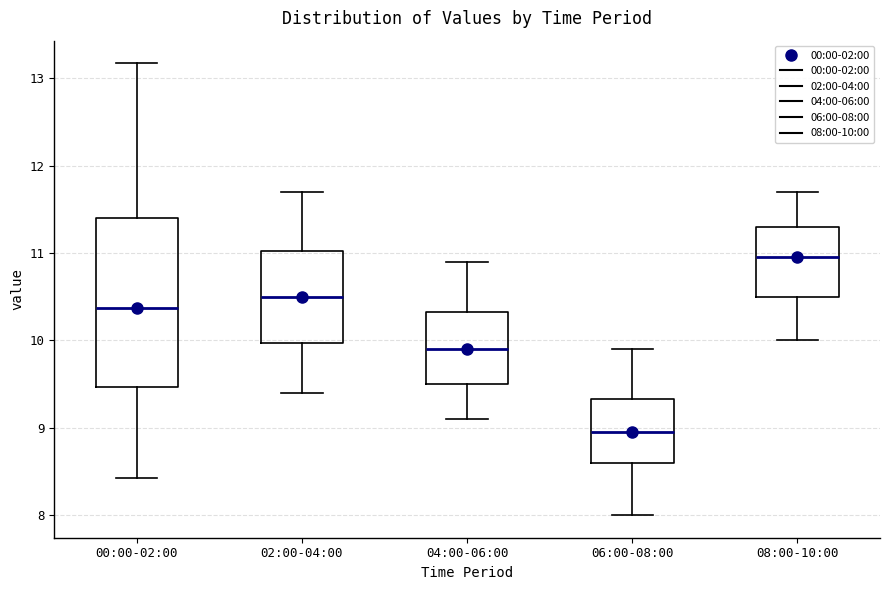

Which box's median line is the highest?

08:00-10:00